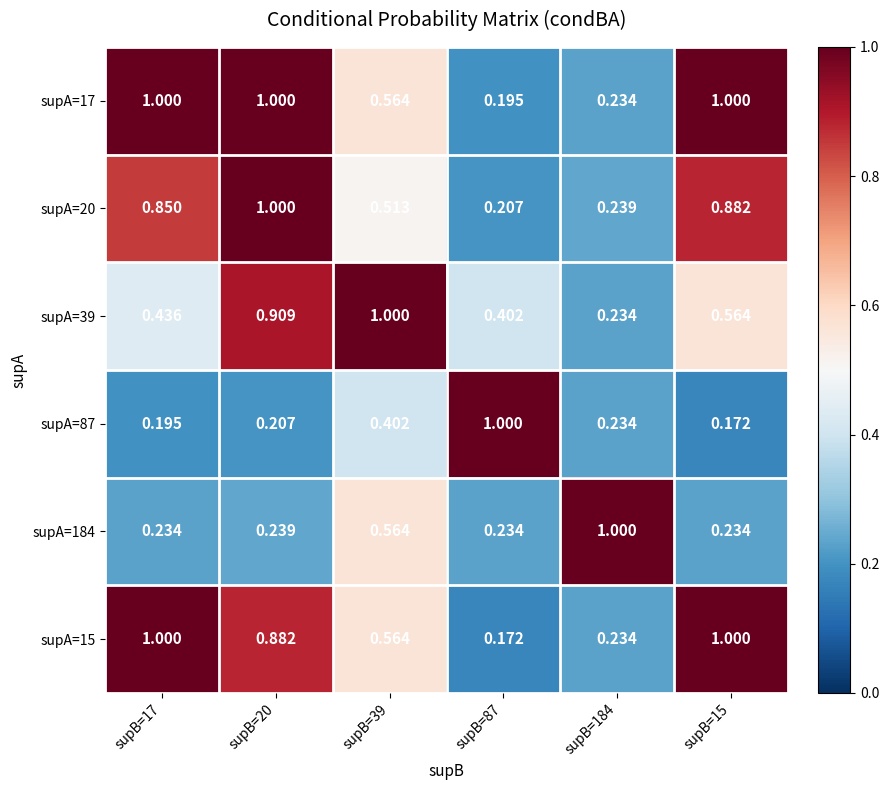

Is the value of supA=39 at supB=15 greater than the value of supA=20 at supB=17?

No